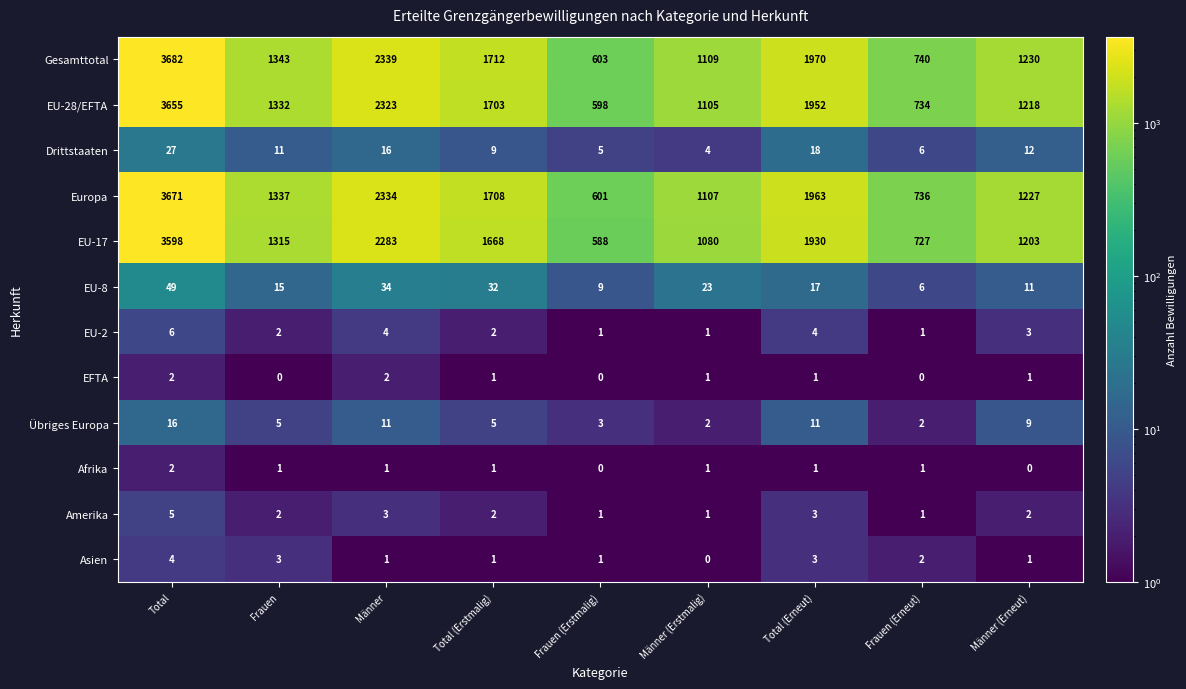

What is the total value across all series at Männer (Erstmalig)?

4434